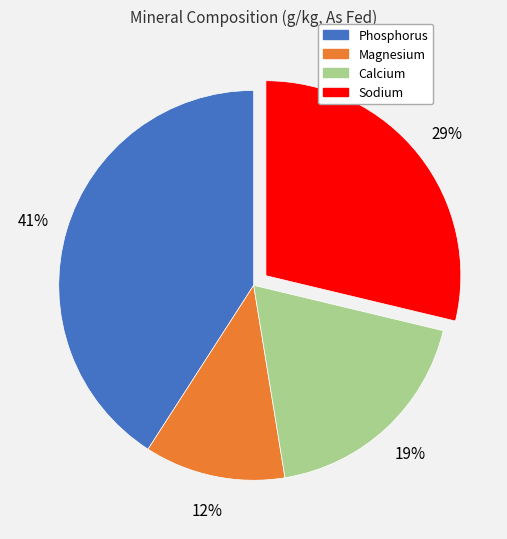

Count the number of slices in the pie.

4